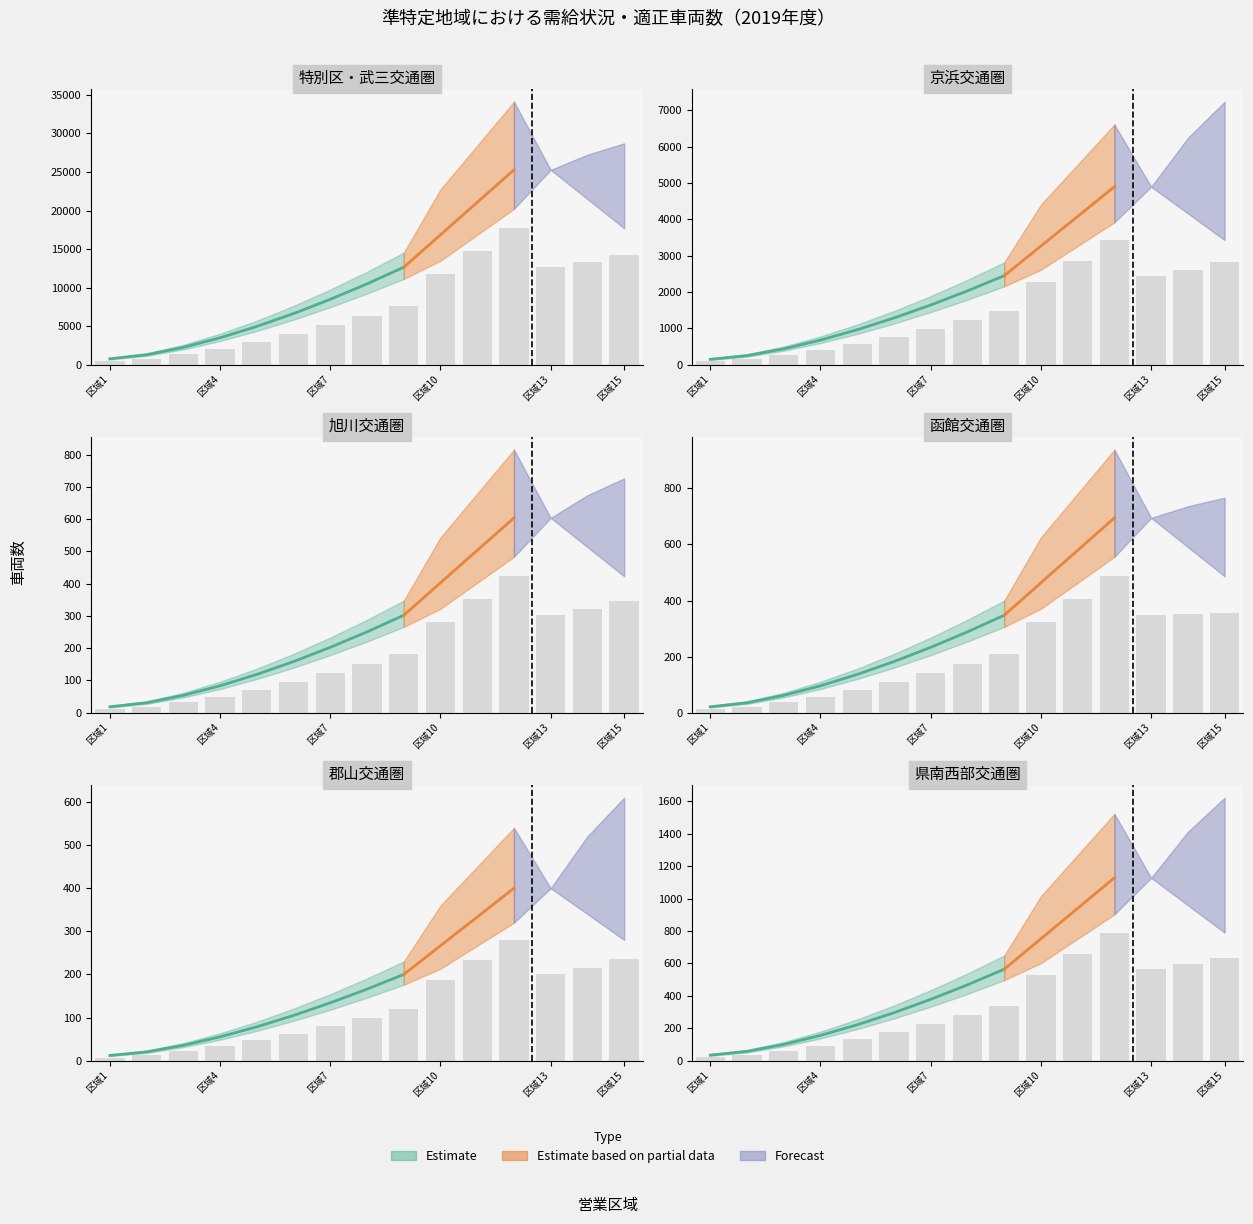

Are the bars grouped side by side (vs. stacked)?

Yes